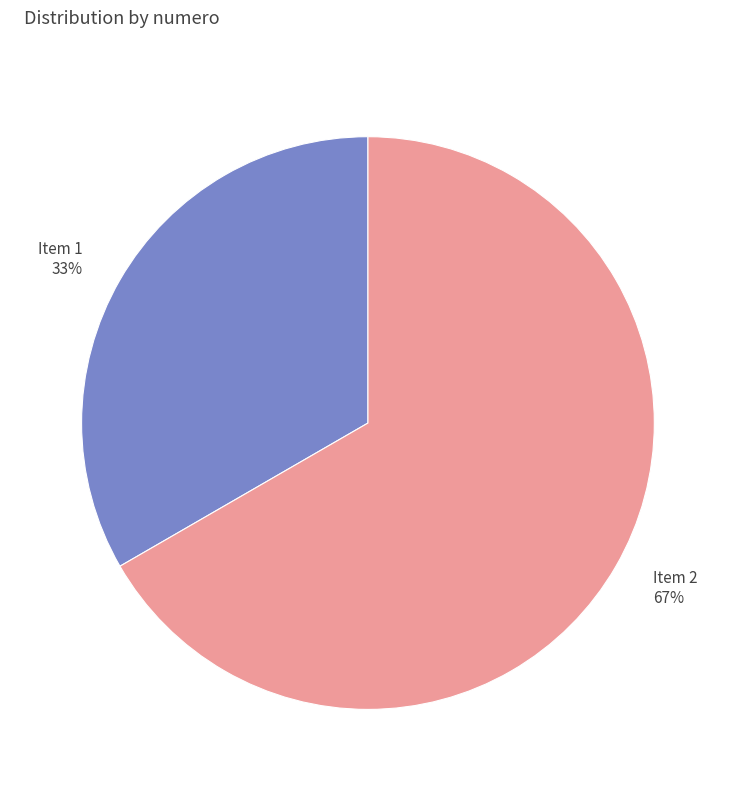

Which category accounts for the majority?

Item 2 67%